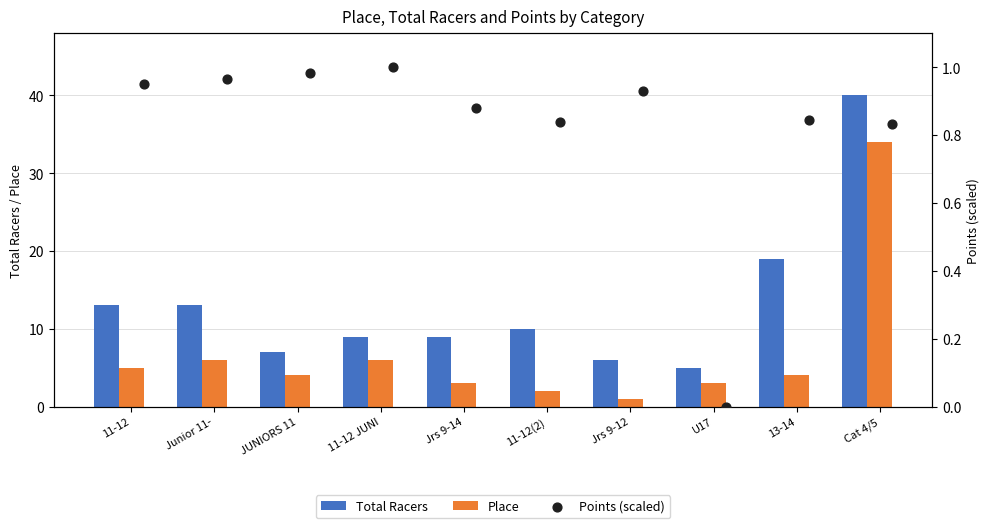

Is the value of Total Racers at Cat 4/5 greater than the value of Place at Junior 11-?

Yes